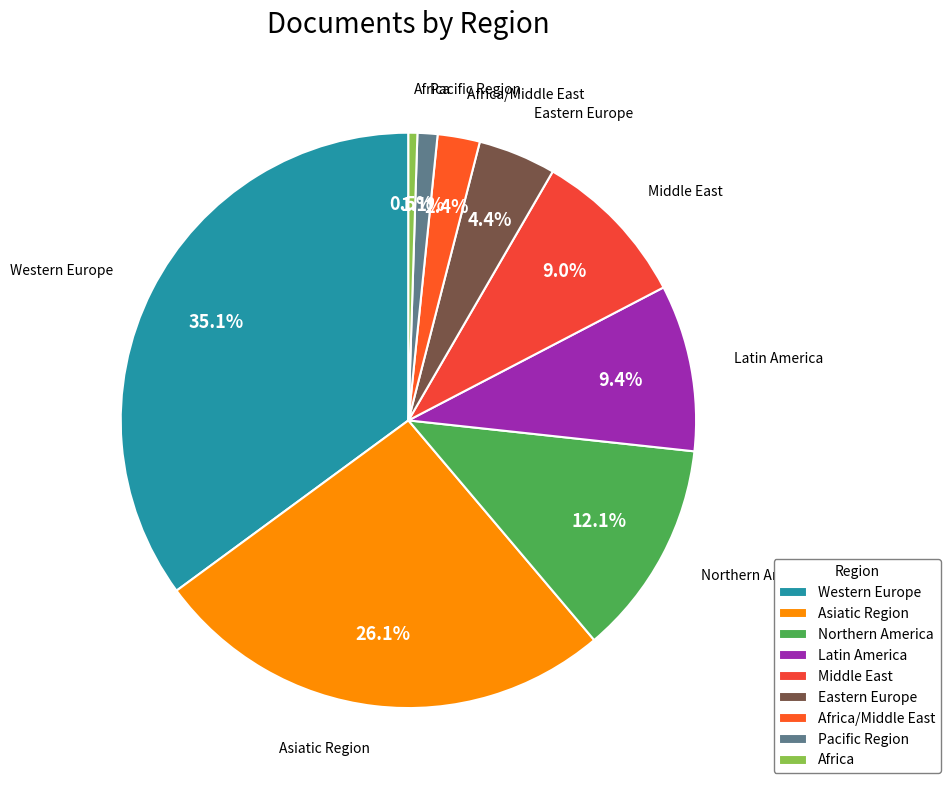

Which slice is the smallest?

Africa